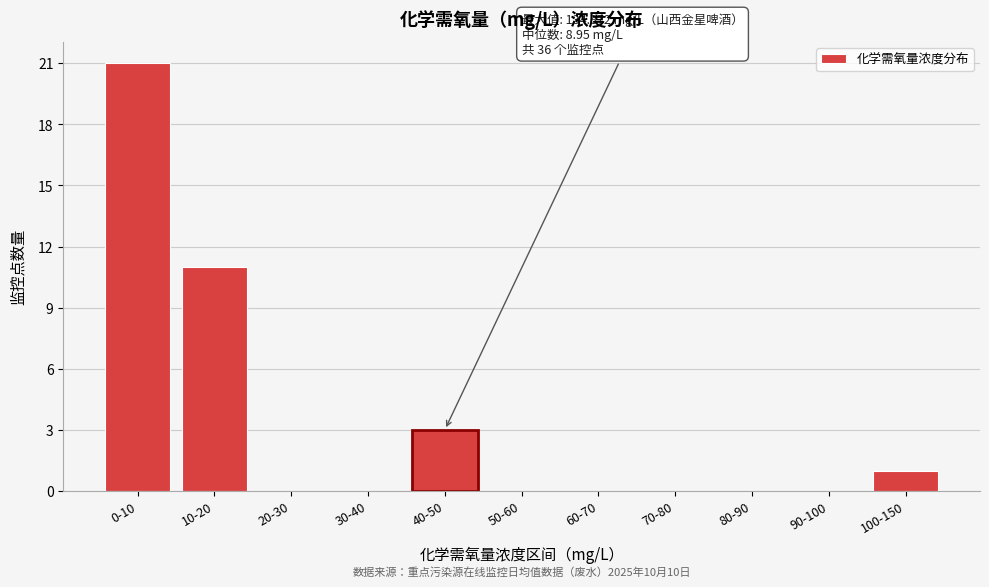

Reading left to right, list all the values displayed in this chart.

0-10=21	10-20=11	20-30=0	30-40=0	40-50=3	50-60=0	60-70=0	70-80=0	80-90=0	90-100=0	100-150=1